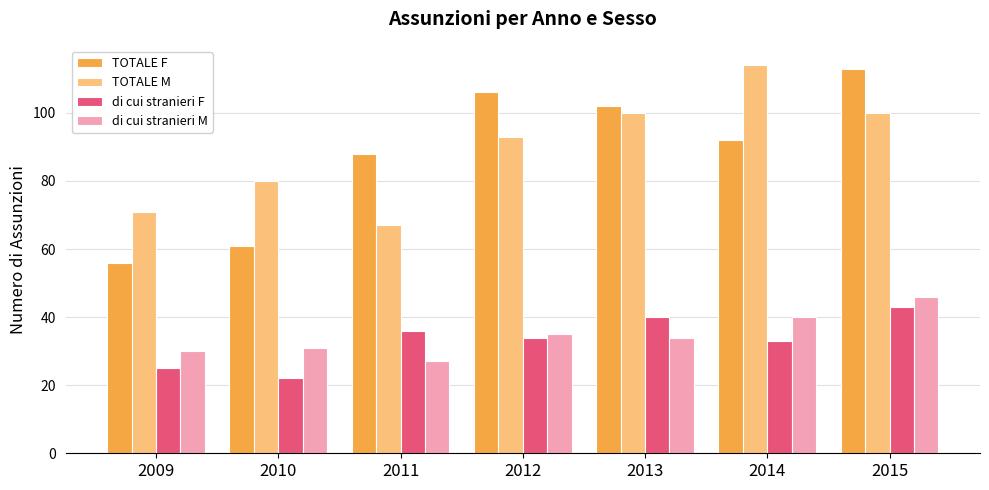

Which category has the lowest value across all series?

2010